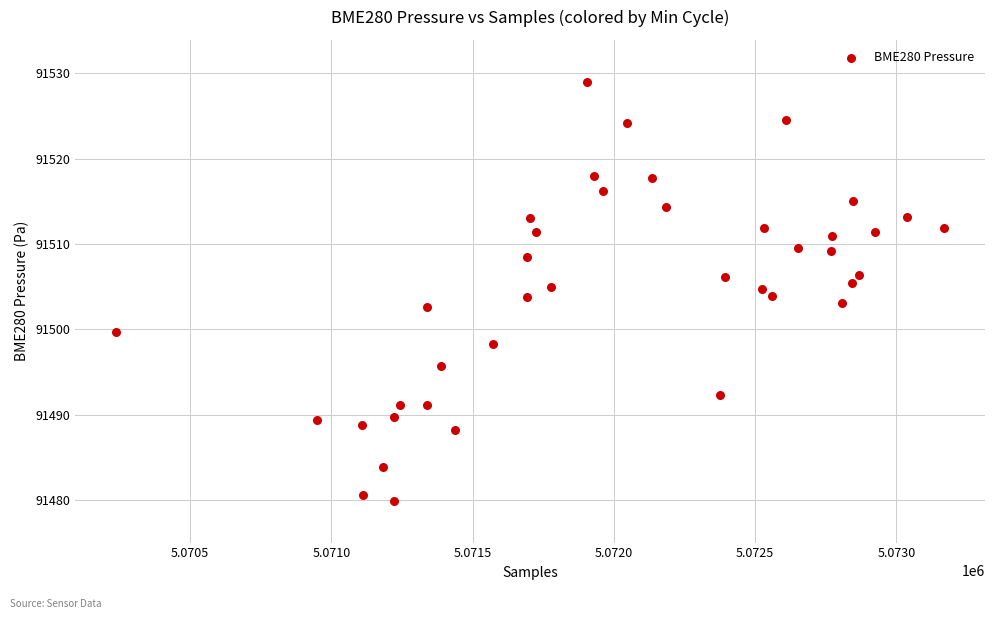

What is the range of Y values (max minus min)?

49.1